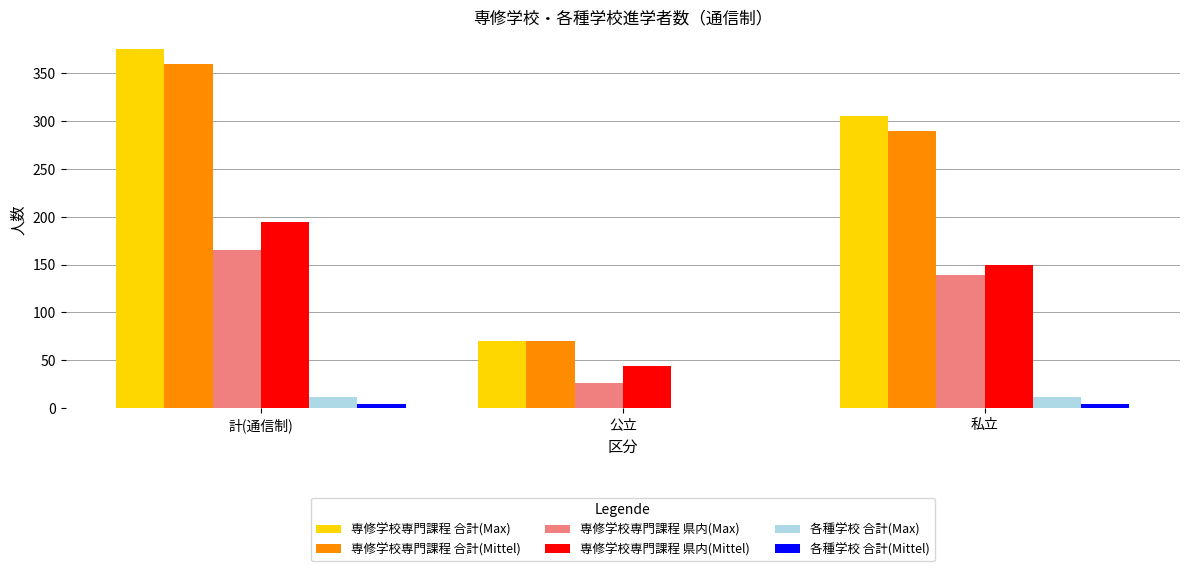

Is the value of 各種学校 合計(Max) at 私立 greater than the value of 専修学校専門課程 合計(Mittel) at 公立?

No